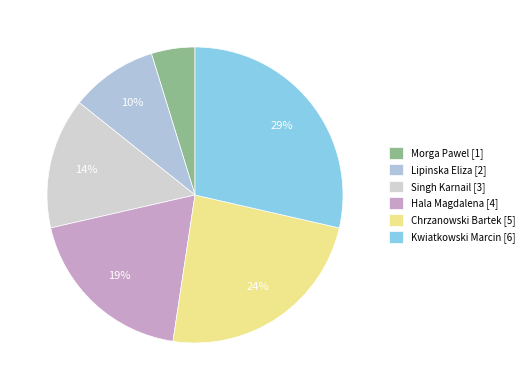

Is it true that Hala Magdalena is 19% of the pie?

True